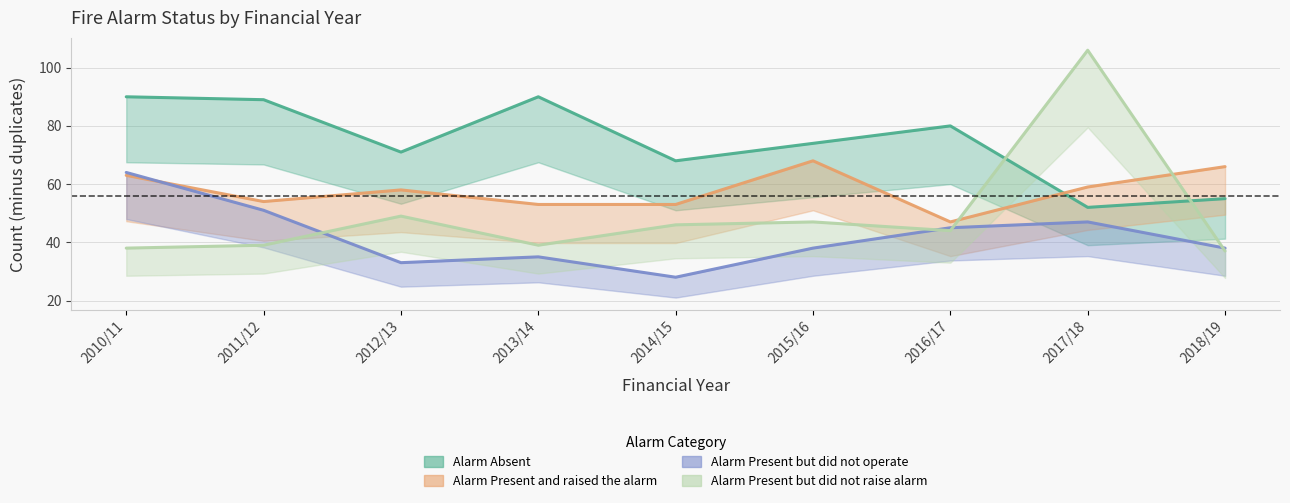

At which category is the sum across all series the highest?

2017/18